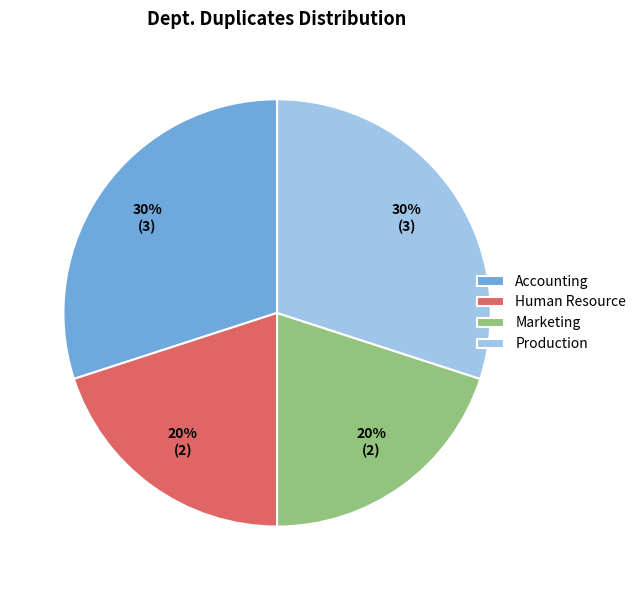

To the nearest percent, what is the average slice percentage?

25%